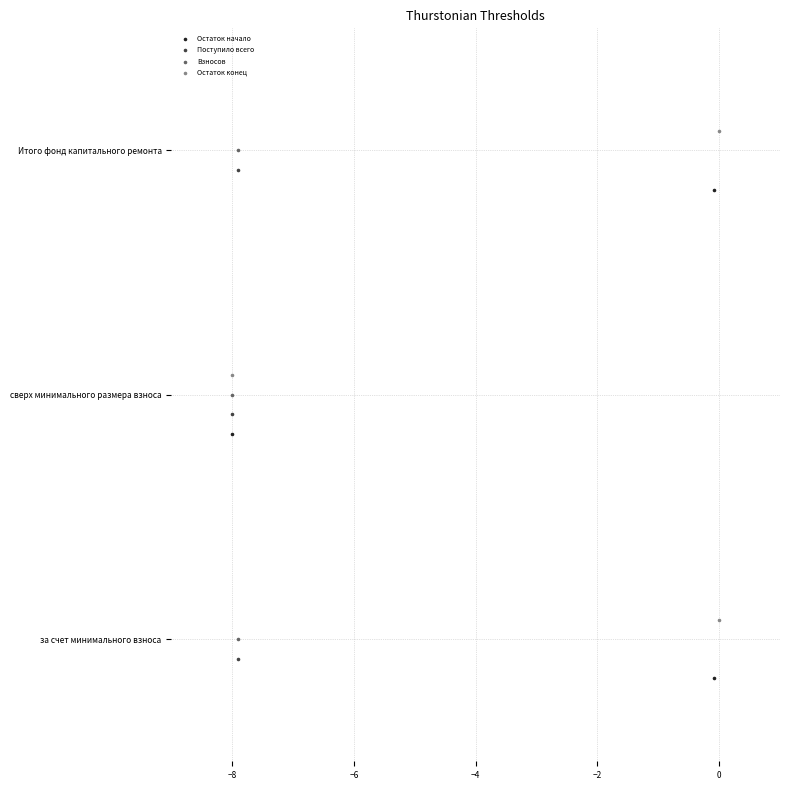

Which series reaches the maximum Y coordinate?

Остаток конец